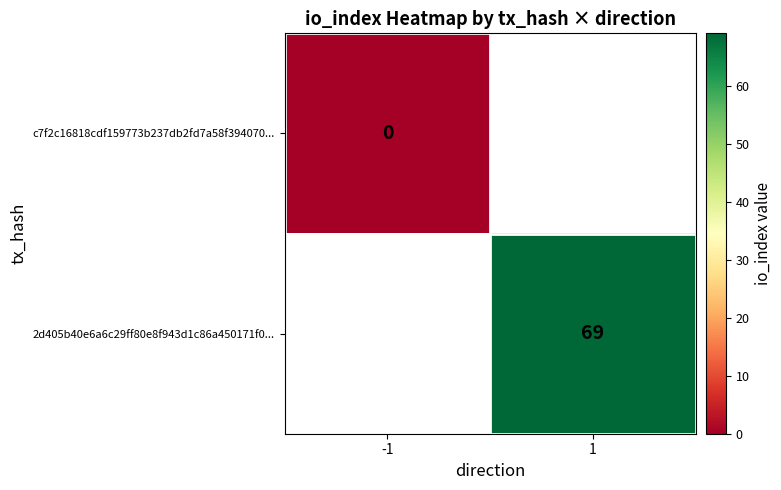

At which category does the chart reach its peak across all series?

1